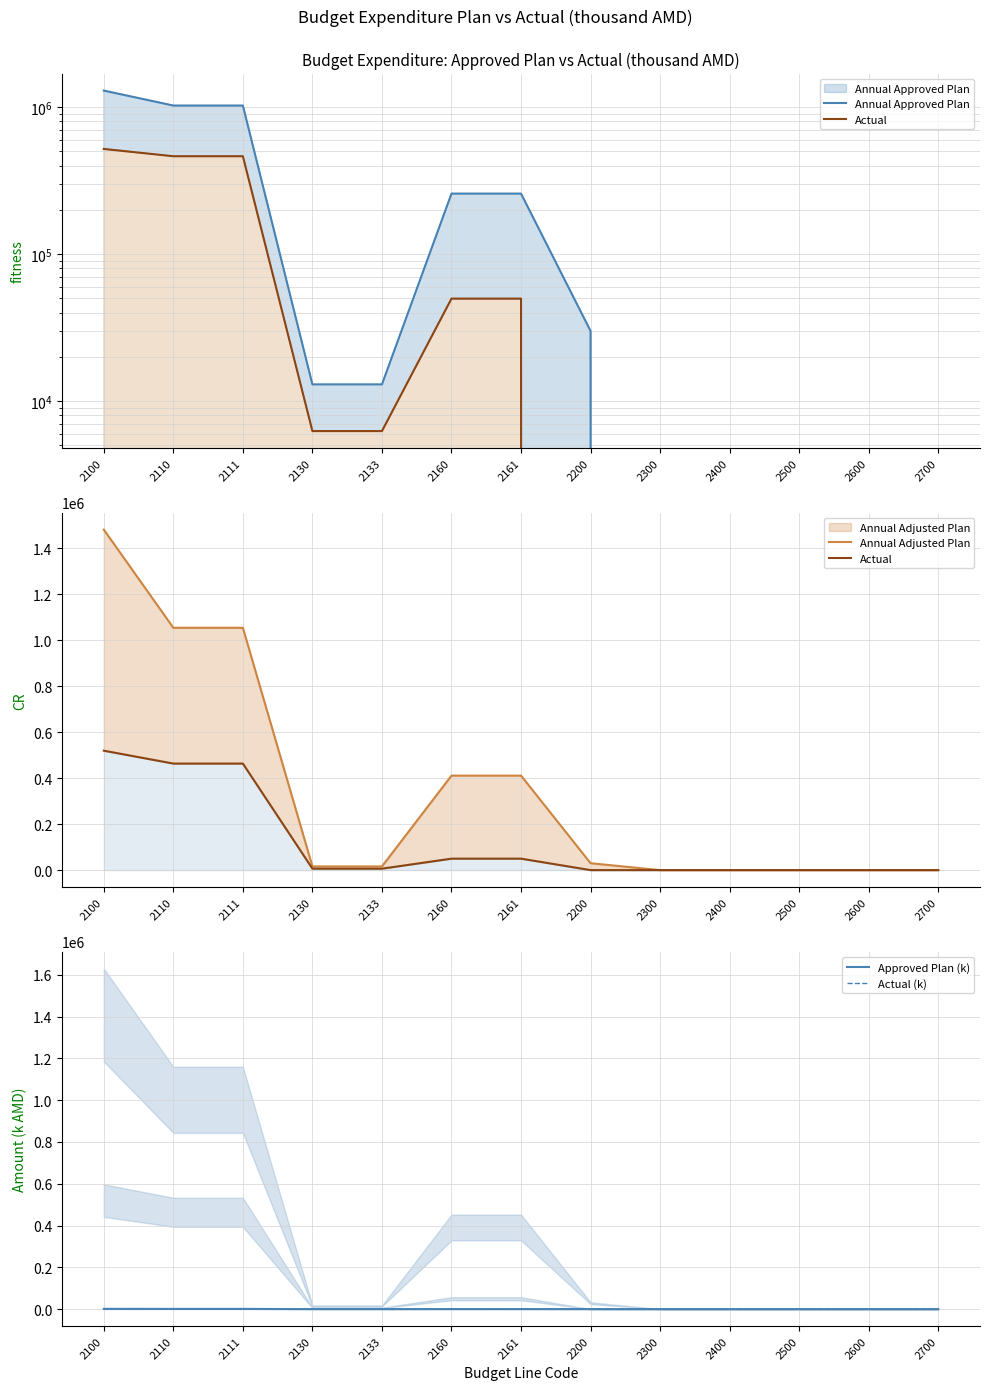

Where is Annual Approved Plan nearest to the value 648187?

2110